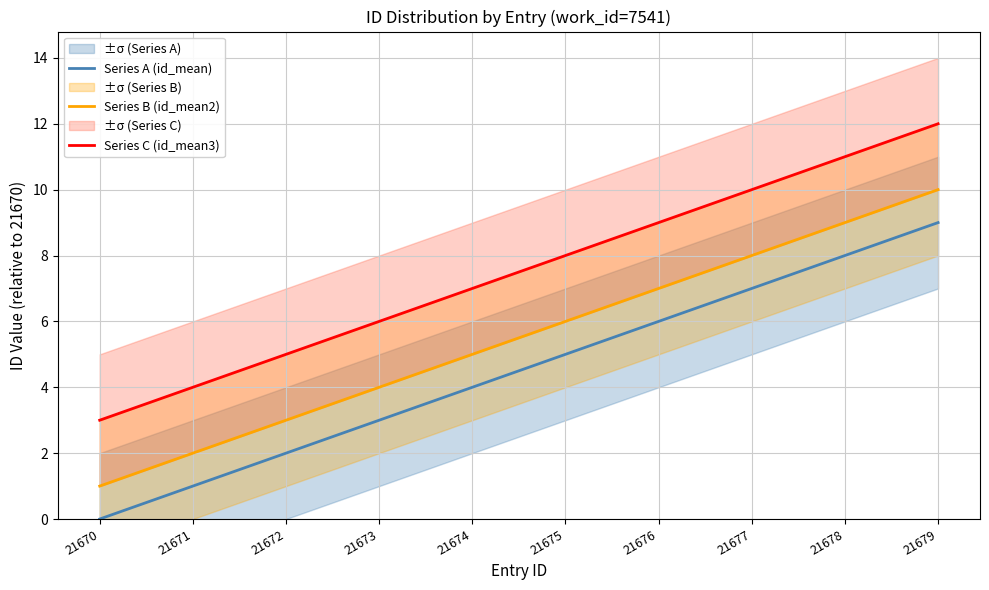

At which category does the chart reach its minimum across all series?

21670